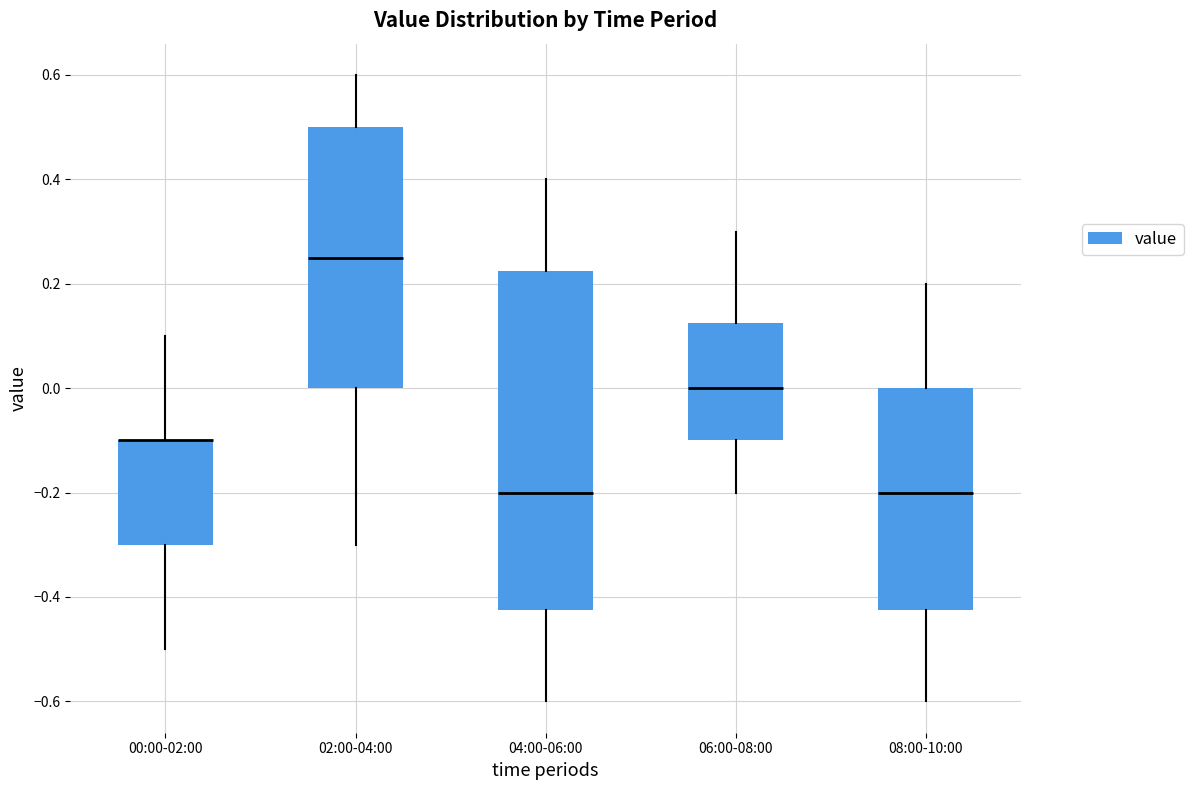

Which box is the tallest, from its lower edge to its upper edge?

04:00-06:00